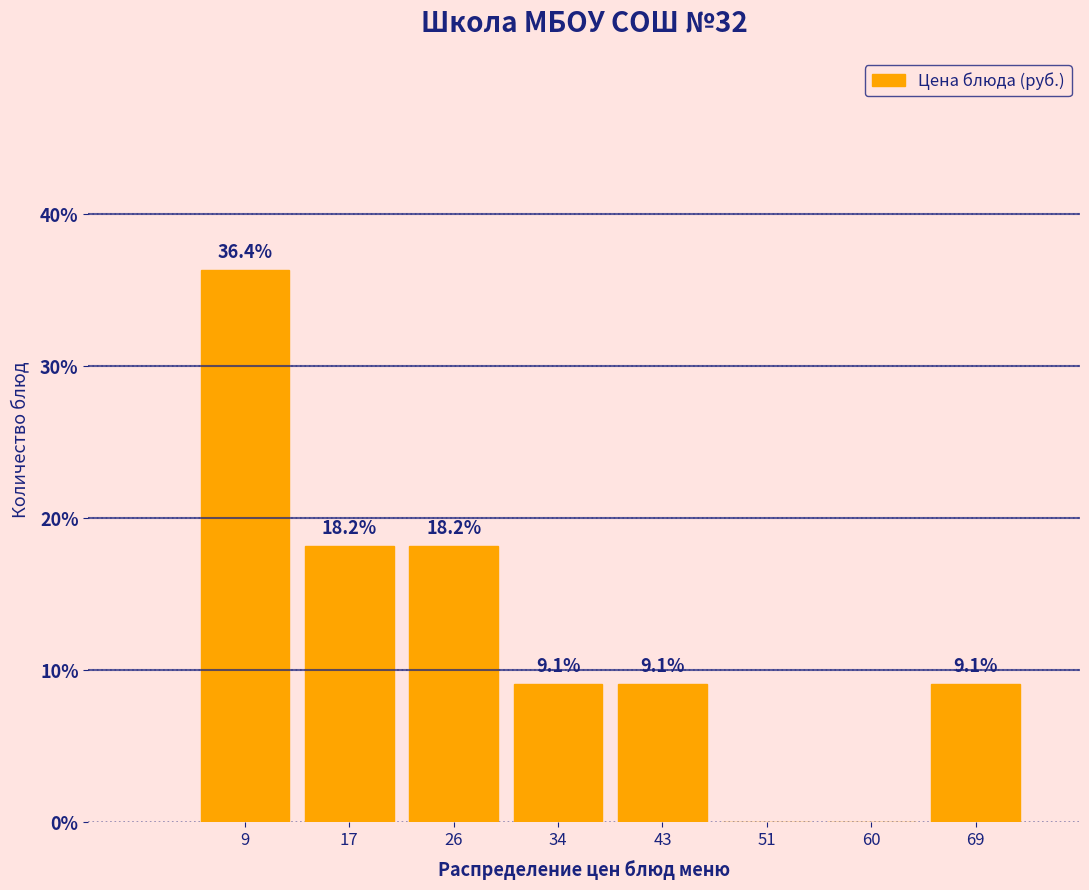

Reading left to right, transcribe all the data shown in this chart.

9=36.4	17=18.2	26=18.2	34=9.1	43=9.1	51=0.0	60=0.0	69=9.1